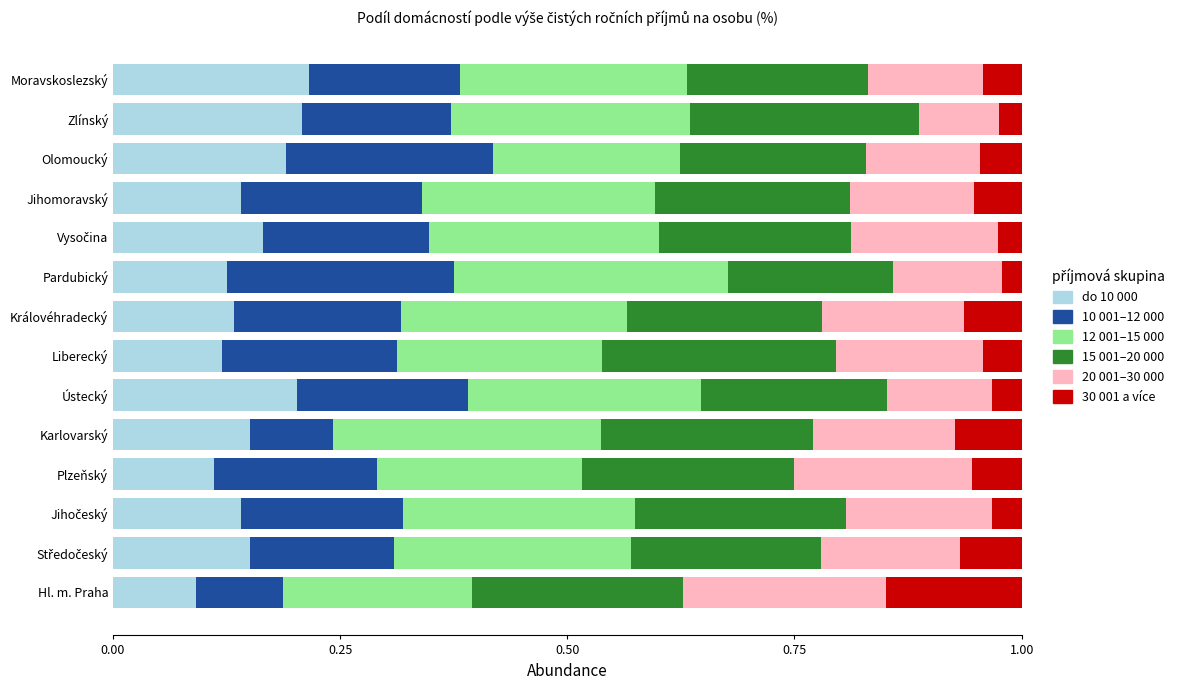

What is the total value across all series at Olomoucký?

1.0